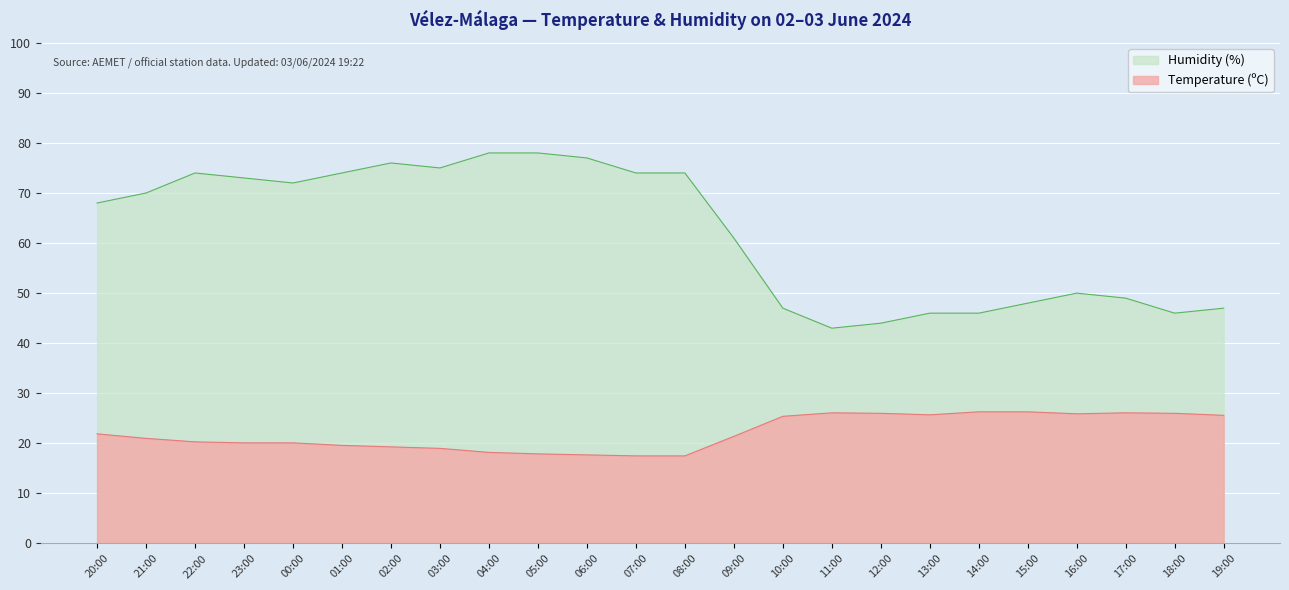

Does the chart display data point markers on the line(s)?

No